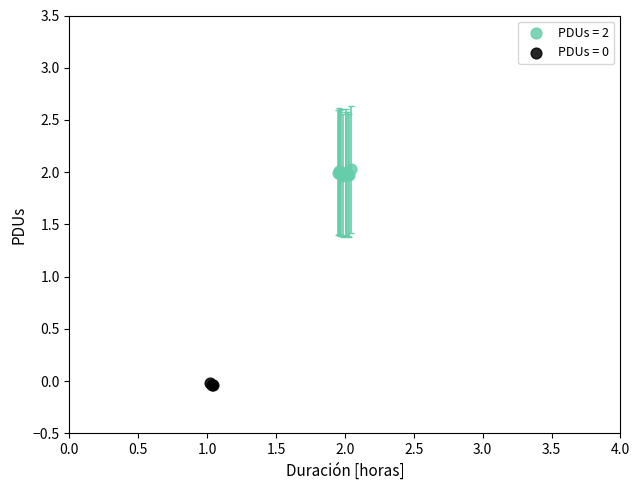

Which series has the largest Y range (max minus min)?

PDUs = 2